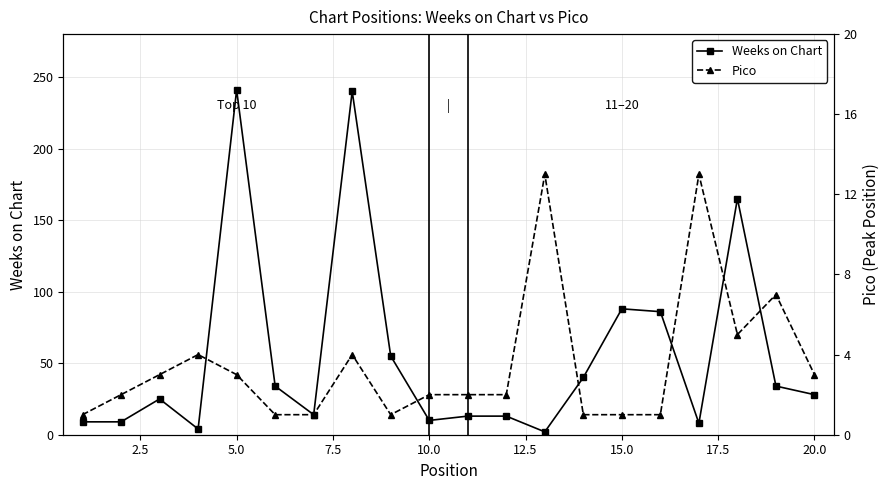

True or false: Weeks on Chart has more than 1 points higher than both neighbors.

True